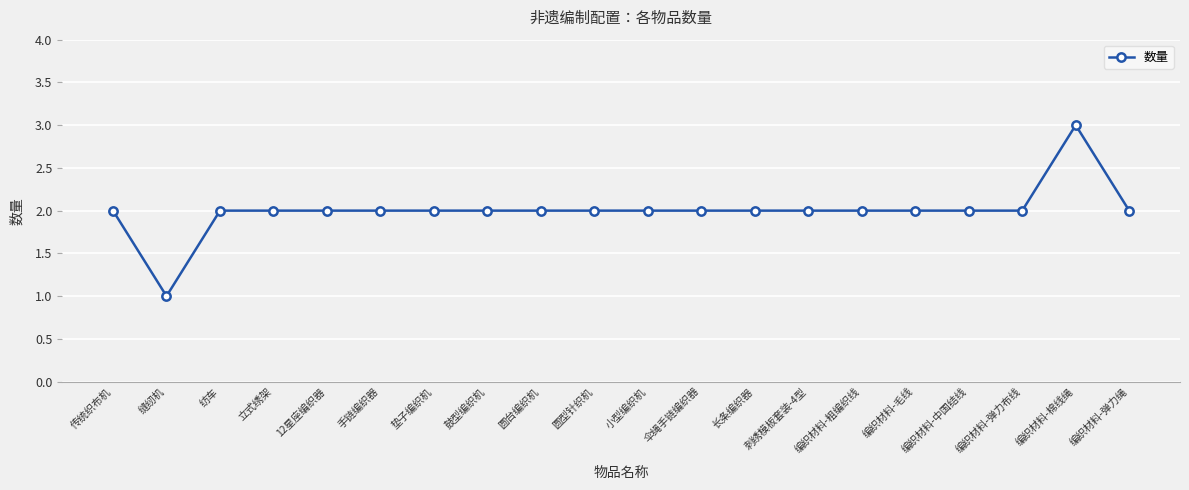

Approximately how many times larger is the value at 12星座编织器 compared to 伞绳手链编织器?

1.0